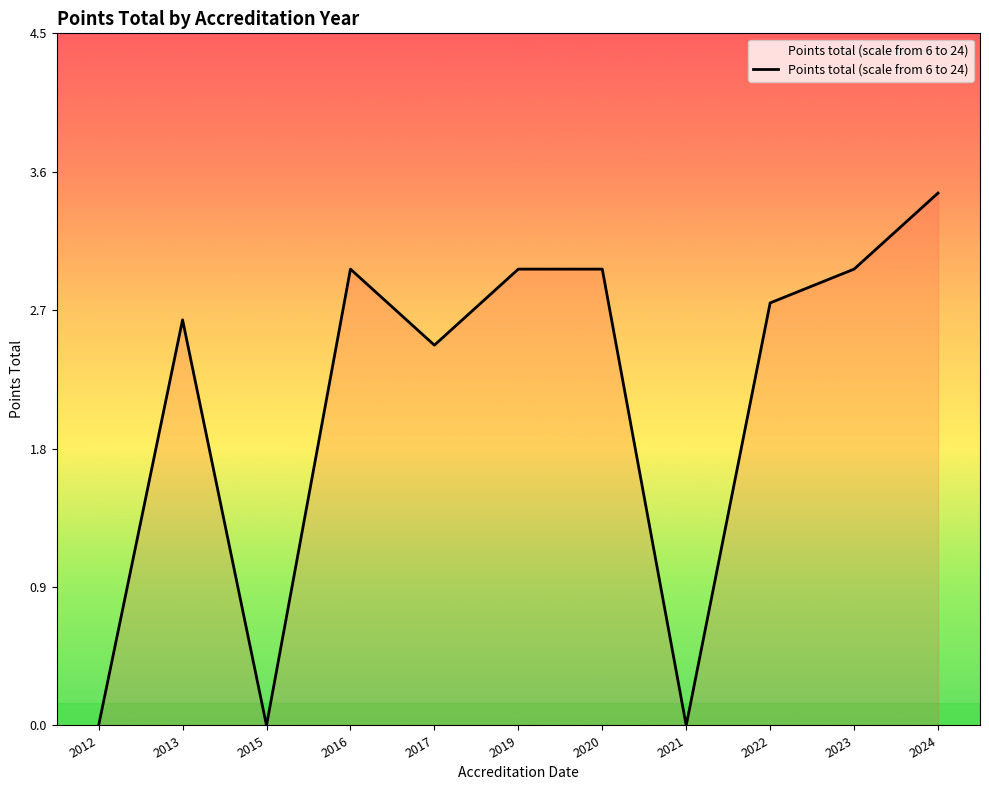

The chart shows a value of 0.0 at 2012. True or false?

True